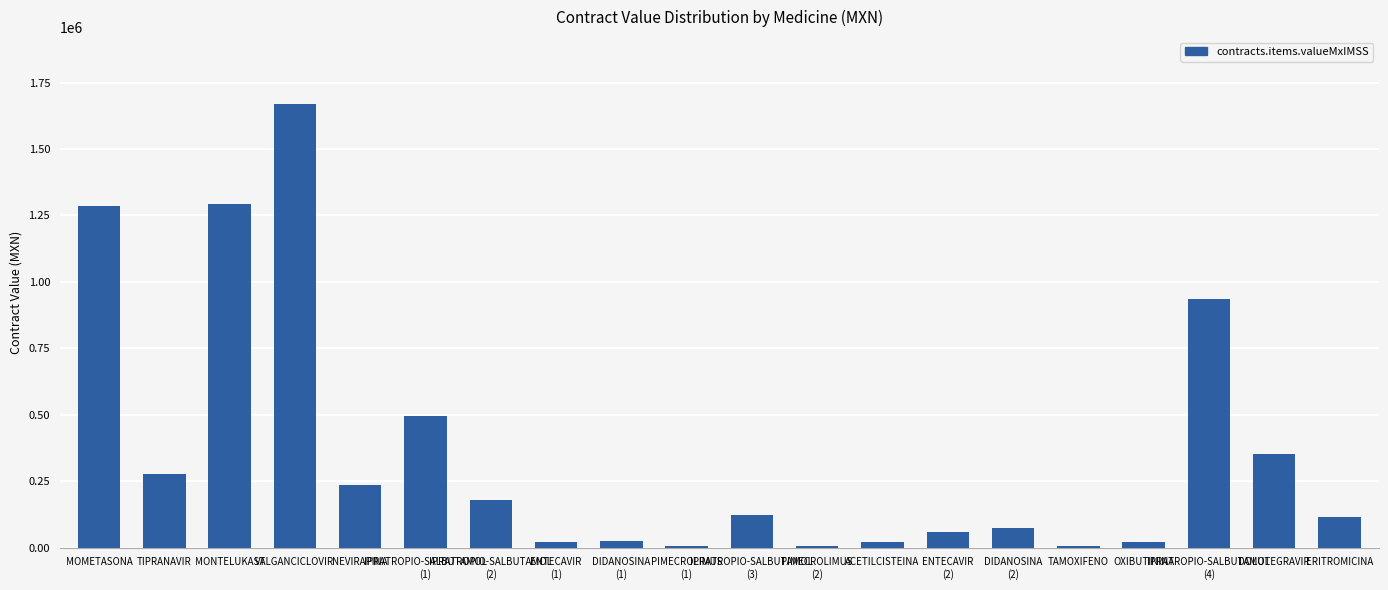

What is the average value?

359862.1